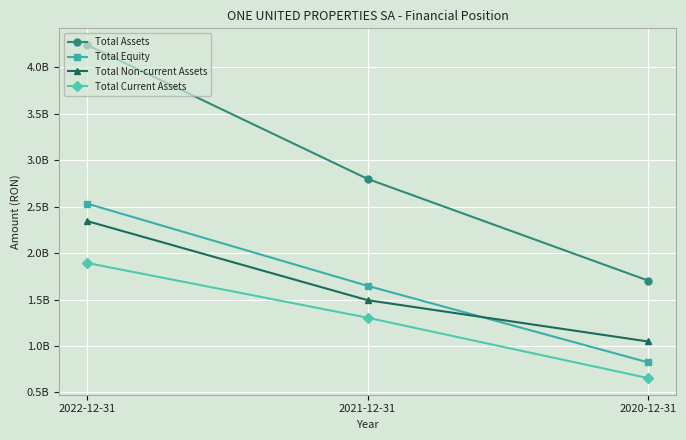

What is the difference between the Total Assets values at 2021-12-31 and 2020-12-31?

1093404889